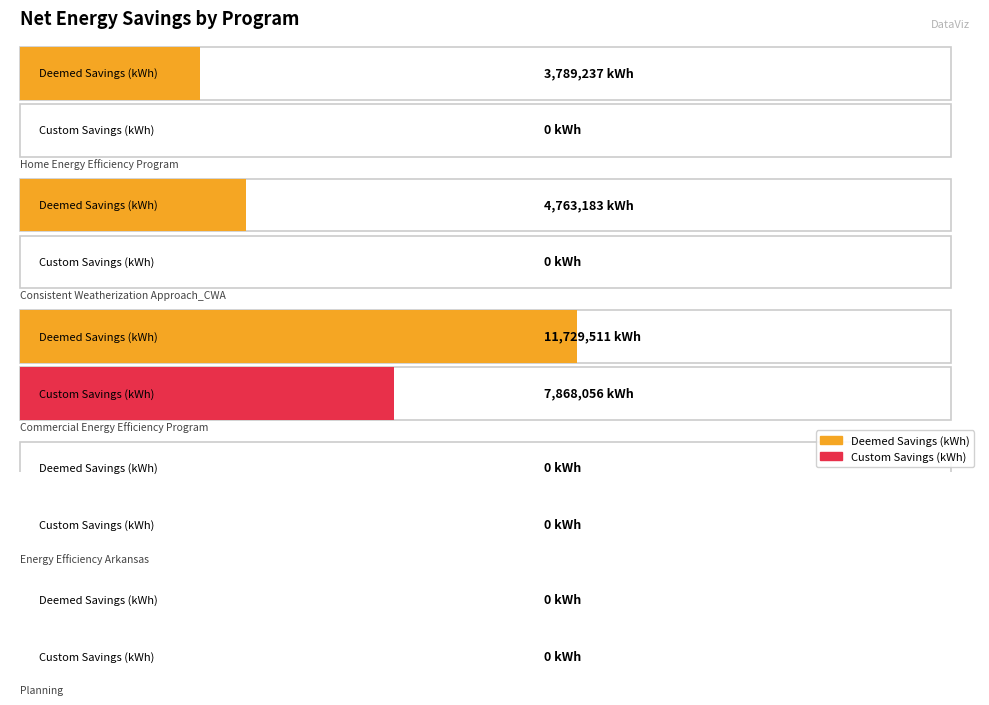

Are the bars grouped side by side (vs. stacked)?

Yes